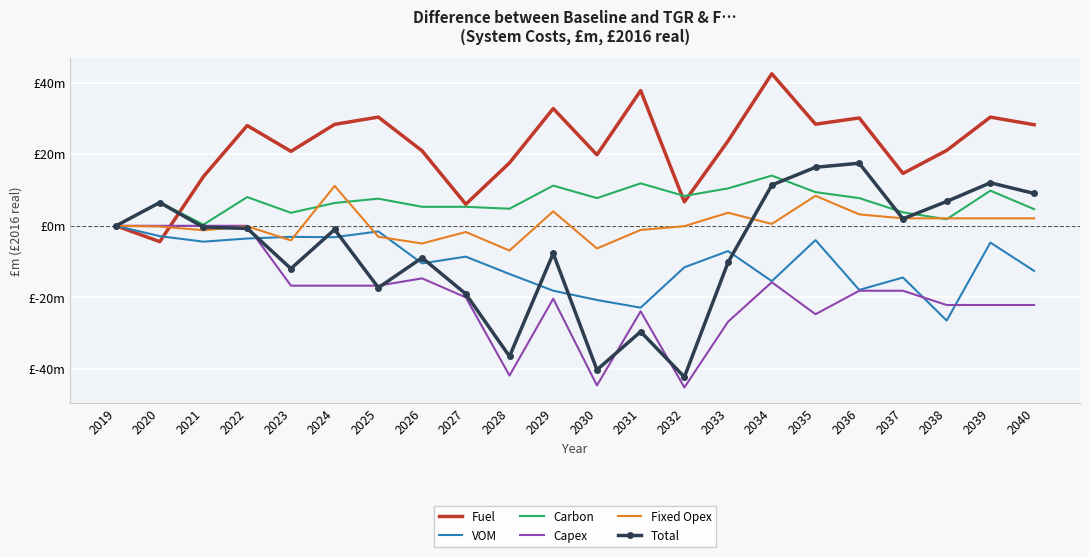

Reading left to right, transcribe all the data shown in this chart.

Fuel: 2019=0.0	2020=-4.4	2021=13.8	2022=28.0	2023=20.8	2024=28.3	2025=30.3	2026=20.9	2027=6.0	2028=17.6	2029=32.7	2030=19.8	2031=37.8	2032=6.7	2033=23.7	2034=42.4	2035=28.4	2036=30.1	2037=14.6	2038=21.0	2039=30.3	2040=28.2
VOM: 2019=0.0	2020=-2.9	2021=-4.4	2022=-3.5	2023=-3.1	2024=-3.2	2025=-1.6	2026=-10.5	2027=-8.6	2028=-13.5	2029=-18.1	2030=-20.7	2031=-22.9	2032=-11.6	2033=-7.1	2034=-15.5	2035=-4.0	2036=-17.9	2037=-14.4	2038=-26.5	2039=-4.7	2040=-12.6
Carbon: 2019=0.0	2020=6.5	2021=0.3	2022=8.0	2023=3.6	2024=6.4	2025=7.6	2026=5.3	2027=5.3	2028=4.8	2029=11.2	2030=7.7	2031=11.8	2032=8.3	2033=10.5	2034=14.0	2035=9.4	2036=7.7	2037=3.8	2038=1.8	2039=9.8	2040=4.6
Capex: 2019=0.0	2020=0.0	2021=0.0	2022=0.0	2023=-16.7	2024=-16.7	2025=-16.7	2026=-14.7	2027=-20.0	2028=-41.8	2029=-20.4	2030=-44.6	2031=-23.9	2032=-45.1	2033=-26.8	2034=-15.8	2035=-24.7	2036=-18.1	2037=-18.1	2038=-22.1	2039=-22.1	2040=-22.1
Fixed Opex: 2019=0.0	2020=-0.2	2021=-1.2	2022=-0.1	2023=-4.1	2024=11.1	2025=-3.1	2026=-4.9	2027=-1.7	2028=-6.9	2029=4.0	2030=-6.3	2031=-1.2	2032=-0.1	2033=3.6	2034=0.5	2035=8.4	2036=3.2	2037=2.1	2038=2.1	2039=2.1	2040=2.1
Total: 2019=0.0	2020=6.5	2021=-0.4	2022=-0.7	2023=-12.0	2024=-1.0	2025=-17.3	2026=-8.9	2027=-19.0	2028=-36.5	2029=-7.7	2030=-40.2	2031=-29.6	2032=-42.2	2033=-10.2	2034=11.4	2035=16.3	2036=17.5	2037=1.9	2038=6.8	2039=12.0	2040=9.0